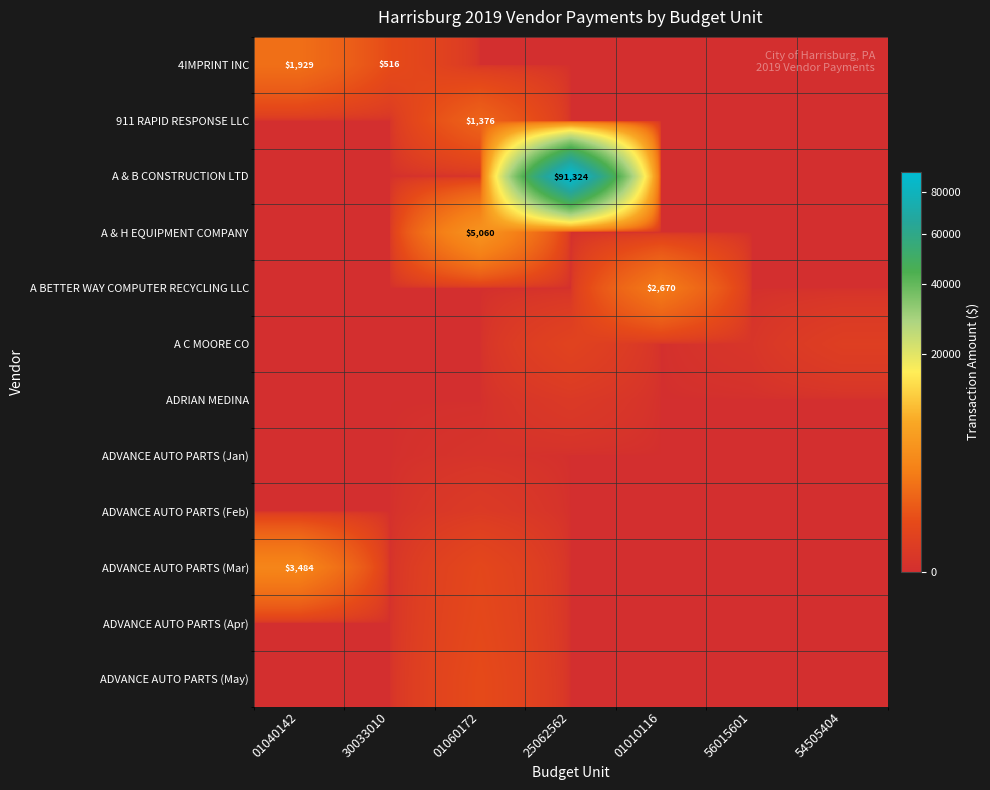

True or false: ADRIAN MEDINA has a value of 17.0 at 30033010.

False